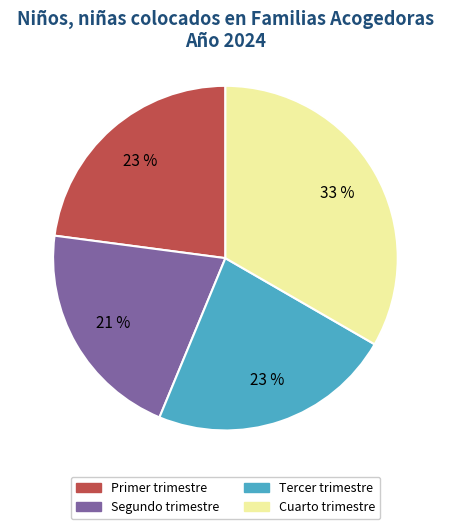

Count the number of slices in the pie.

4